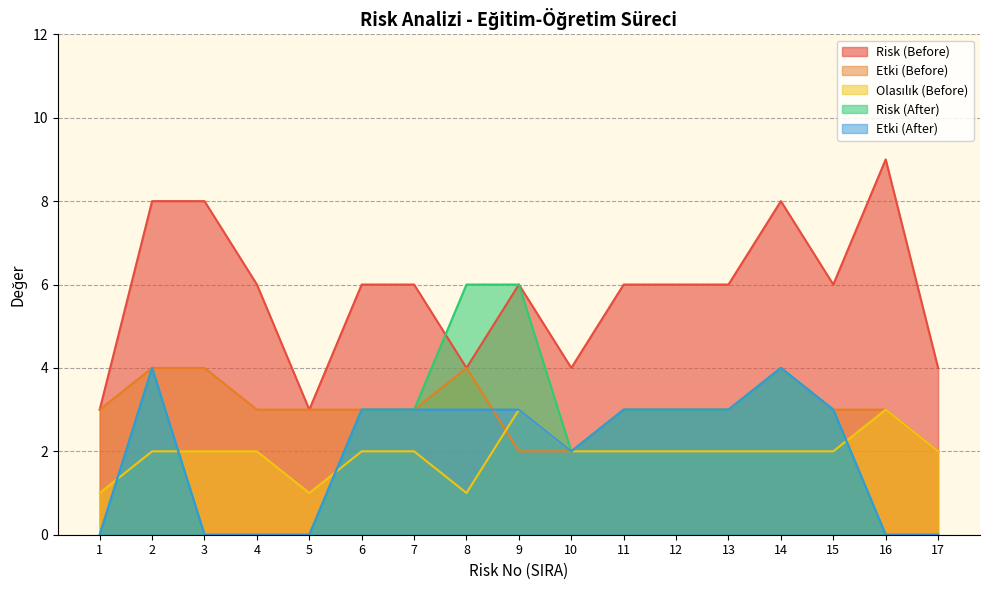

True or false: Etki (After) has a value of 6 at 14.

False